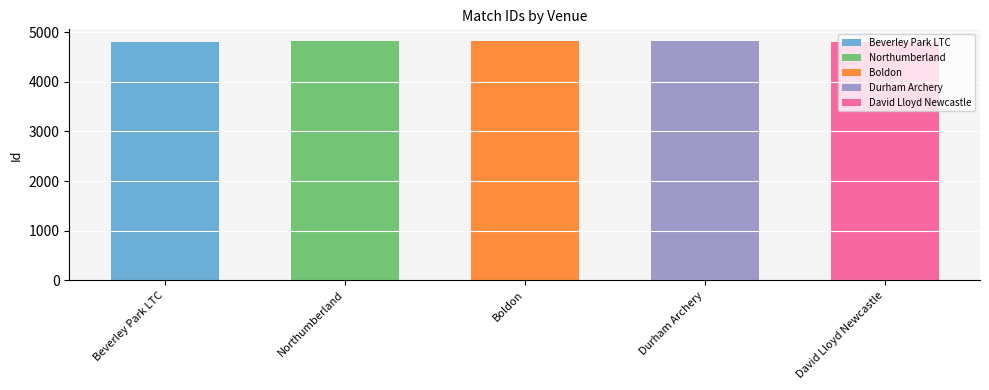

Is it true that the value at Northumberland is 2074?

False